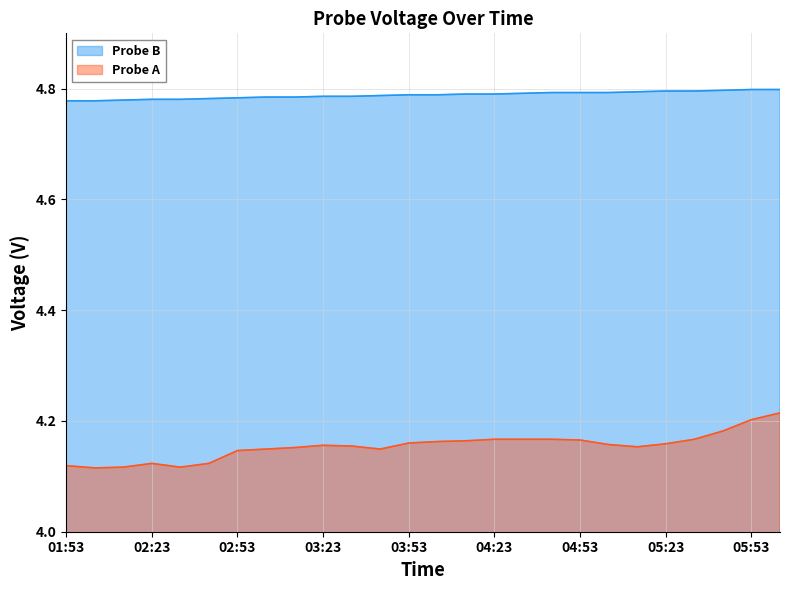

What is the value of the Probe B point at the 6th from the left?

4.8